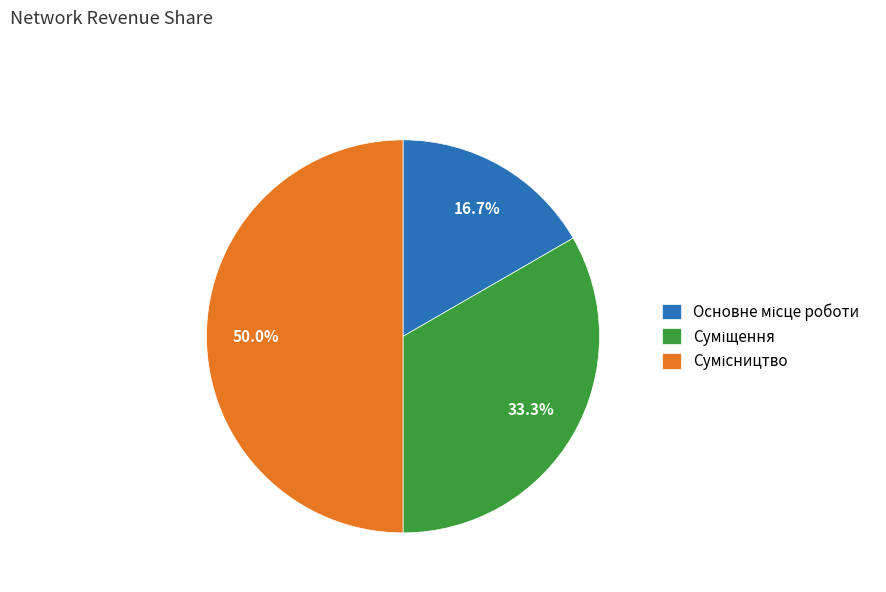

What percentage do Сумісництво and Основне місце роботи together represent?

66.7%